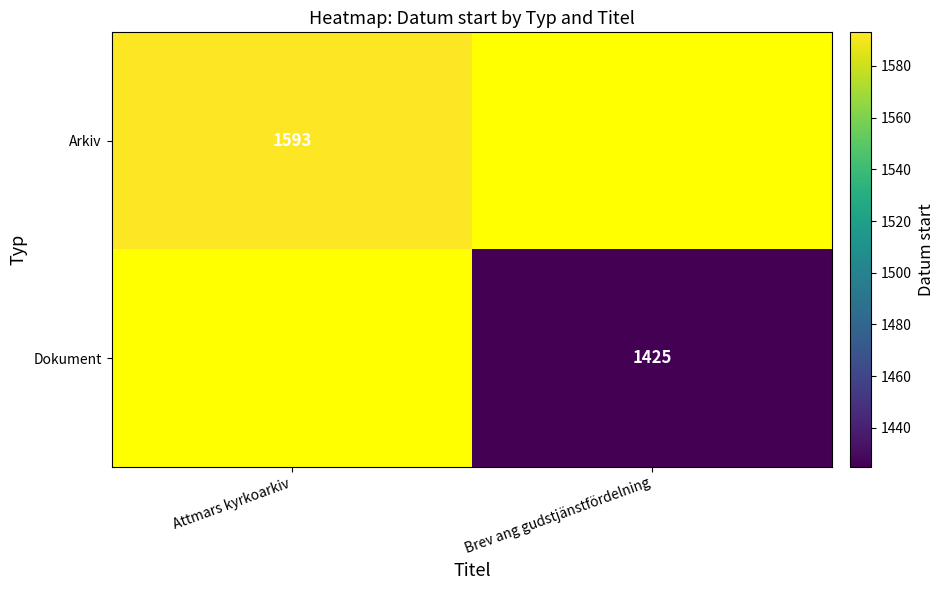

The Dokument series shows 2146 at Brev ang gudstjänstfördelning. True or false?

False